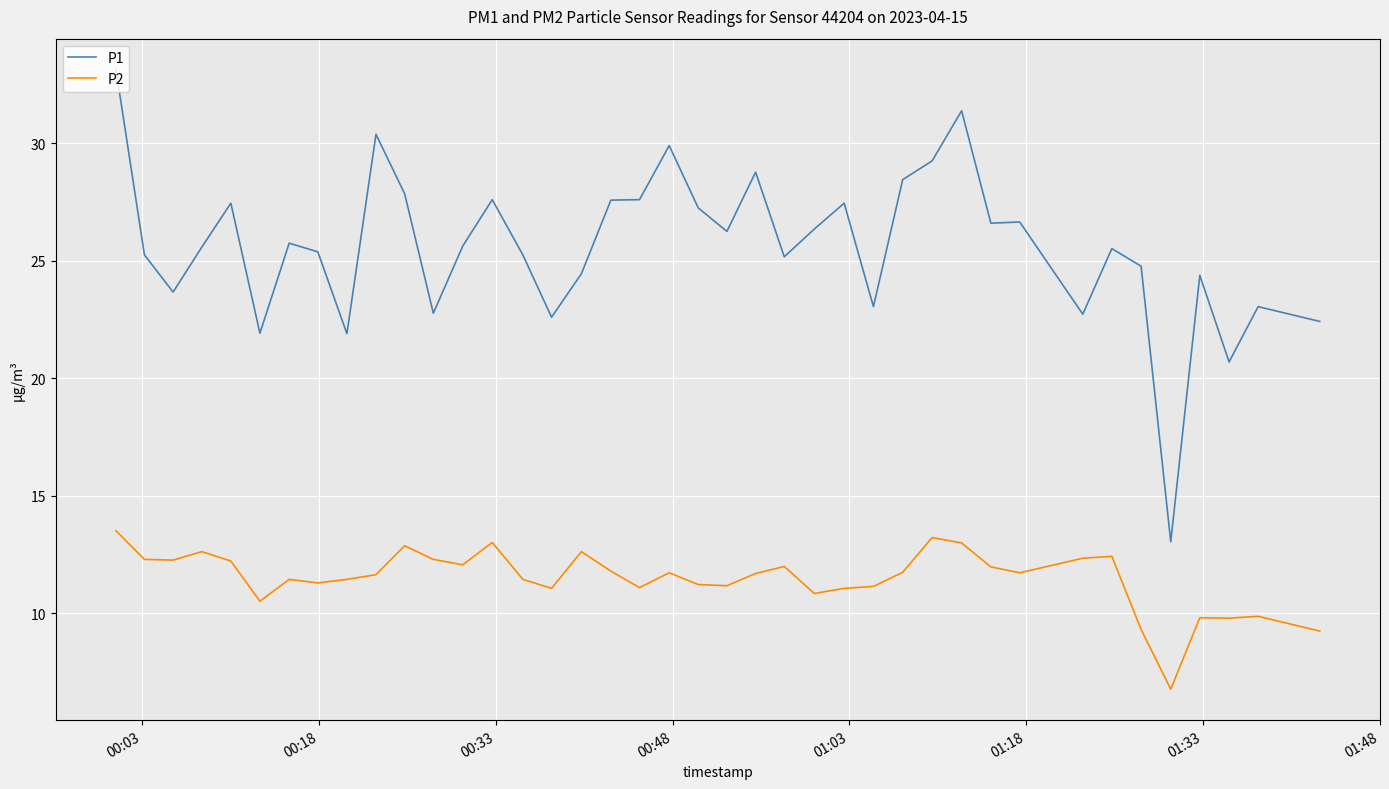

True or false: P2 and P1 cross at least once.

False